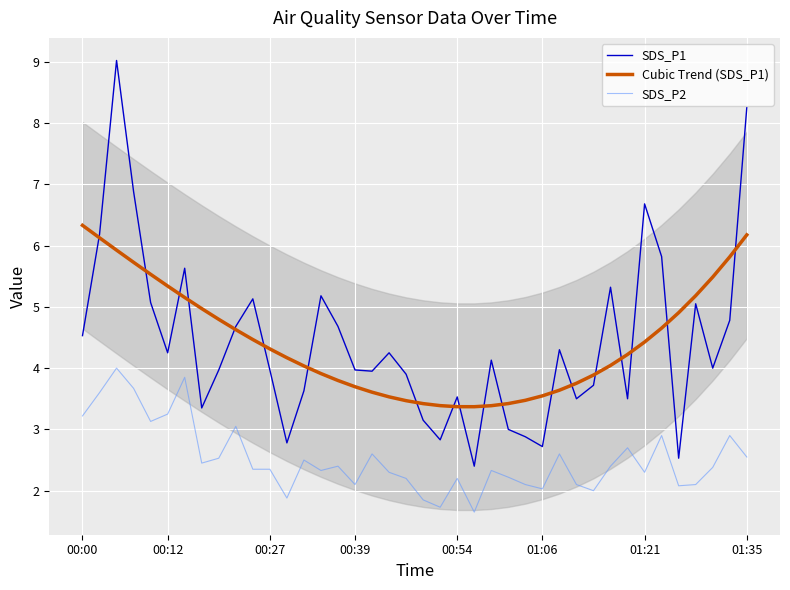

What is the minimum value shown in the chart?

1.6